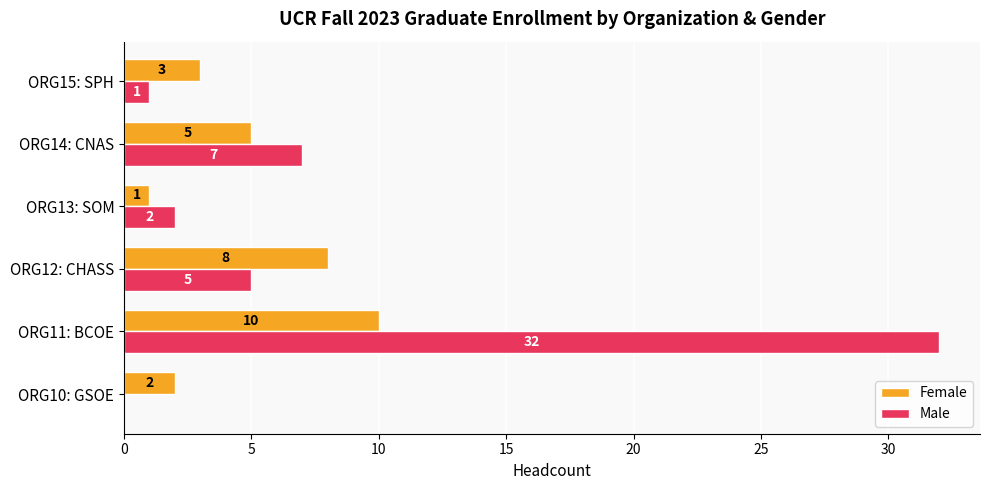

The value of Female at ORG12: CHASS is 5. True or false?

False